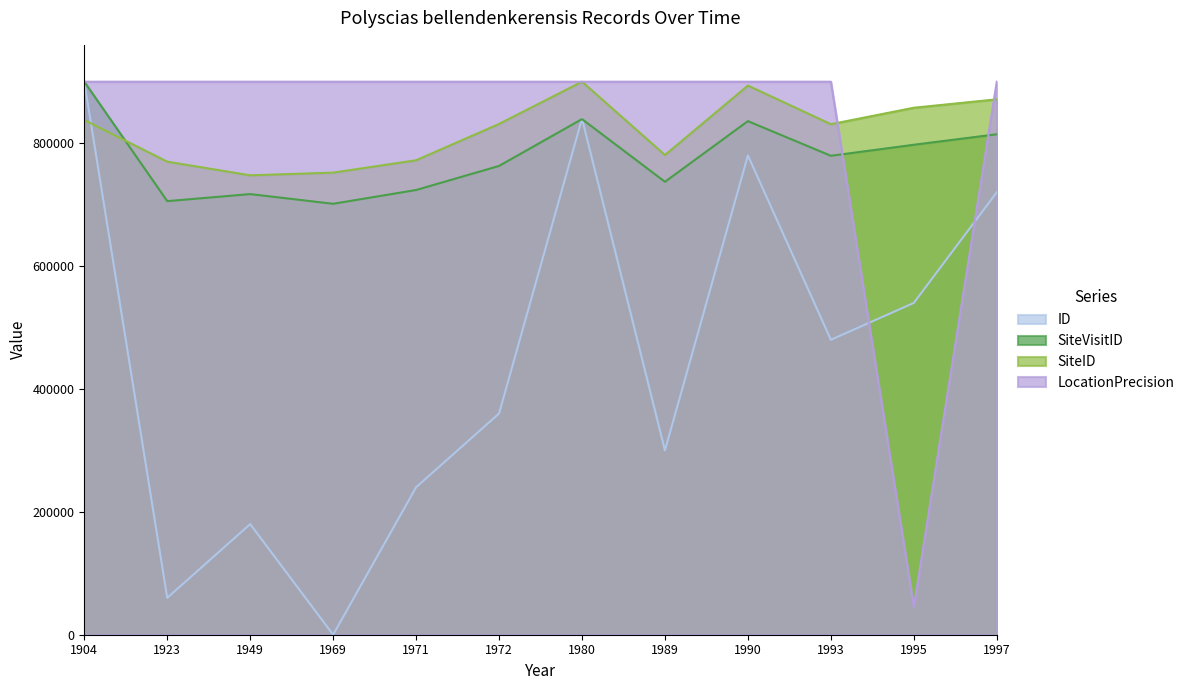

True or false: LocationPrecision has a value of 334108.3 at 1980.

False